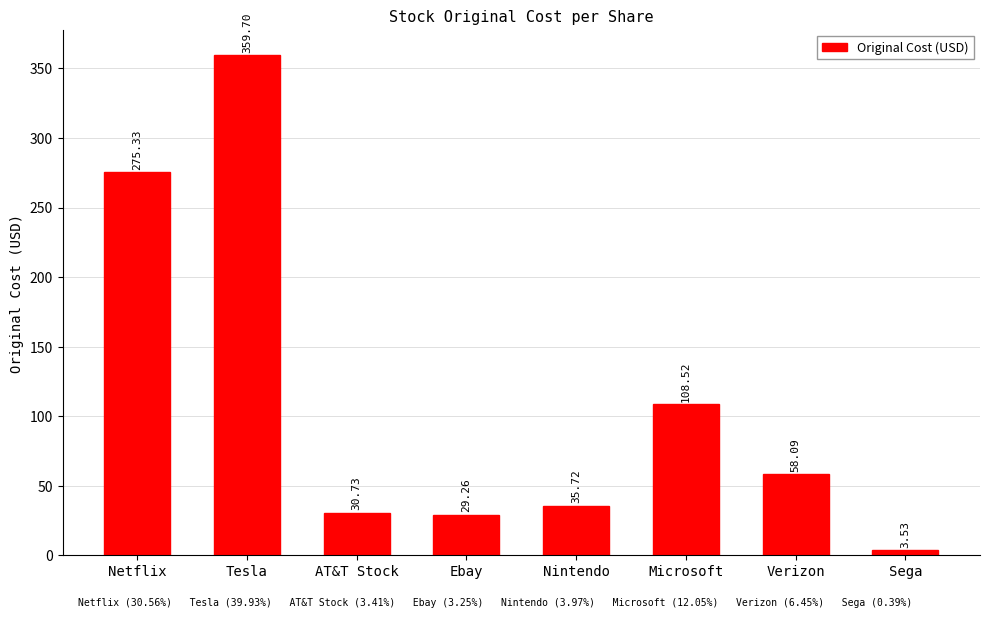

What is the difference between the values at Tesla and Nintendo?

324.0